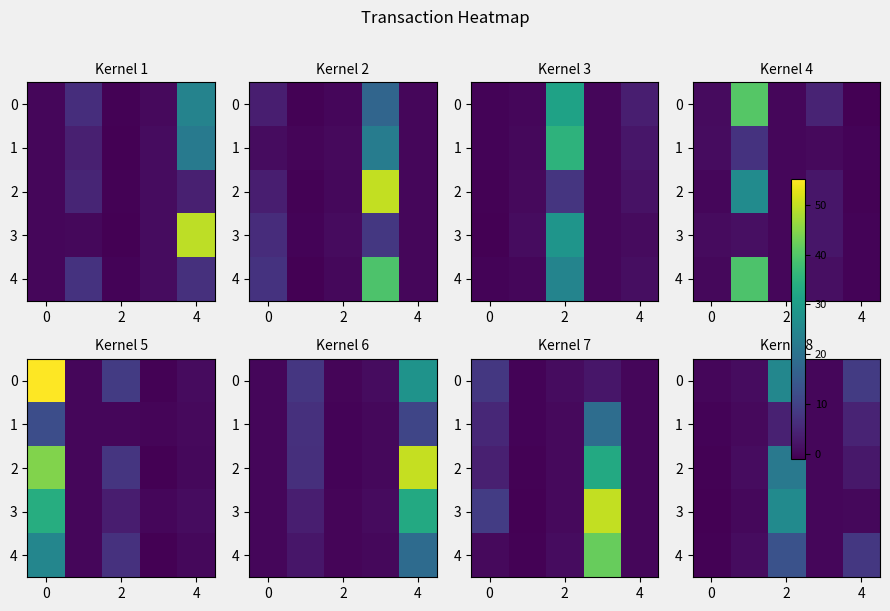

What is the difference between the second highest and second lowest values in the 1 series?

4.1